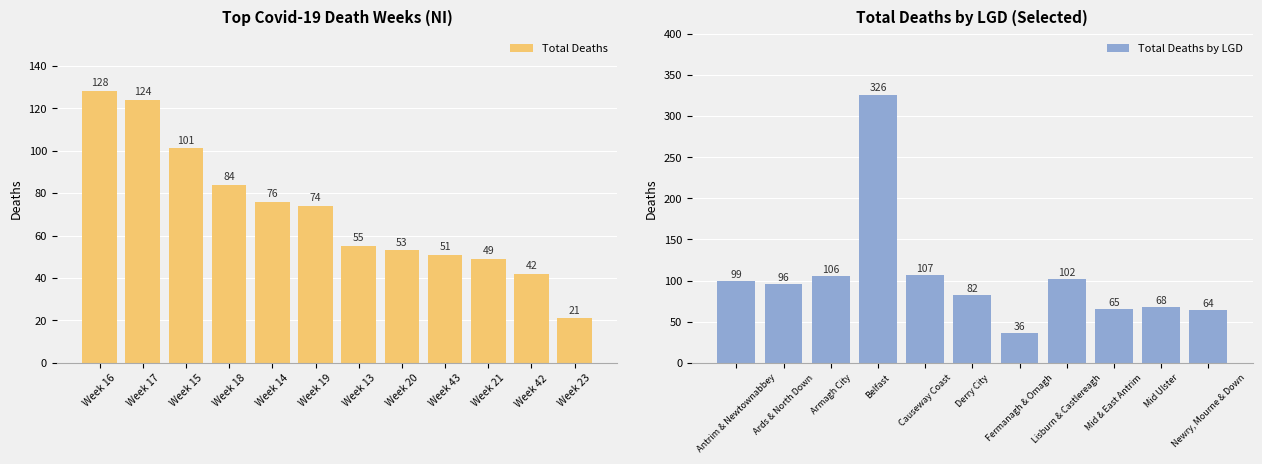

Are the bars grouped side by side (vs. stacked)?

No